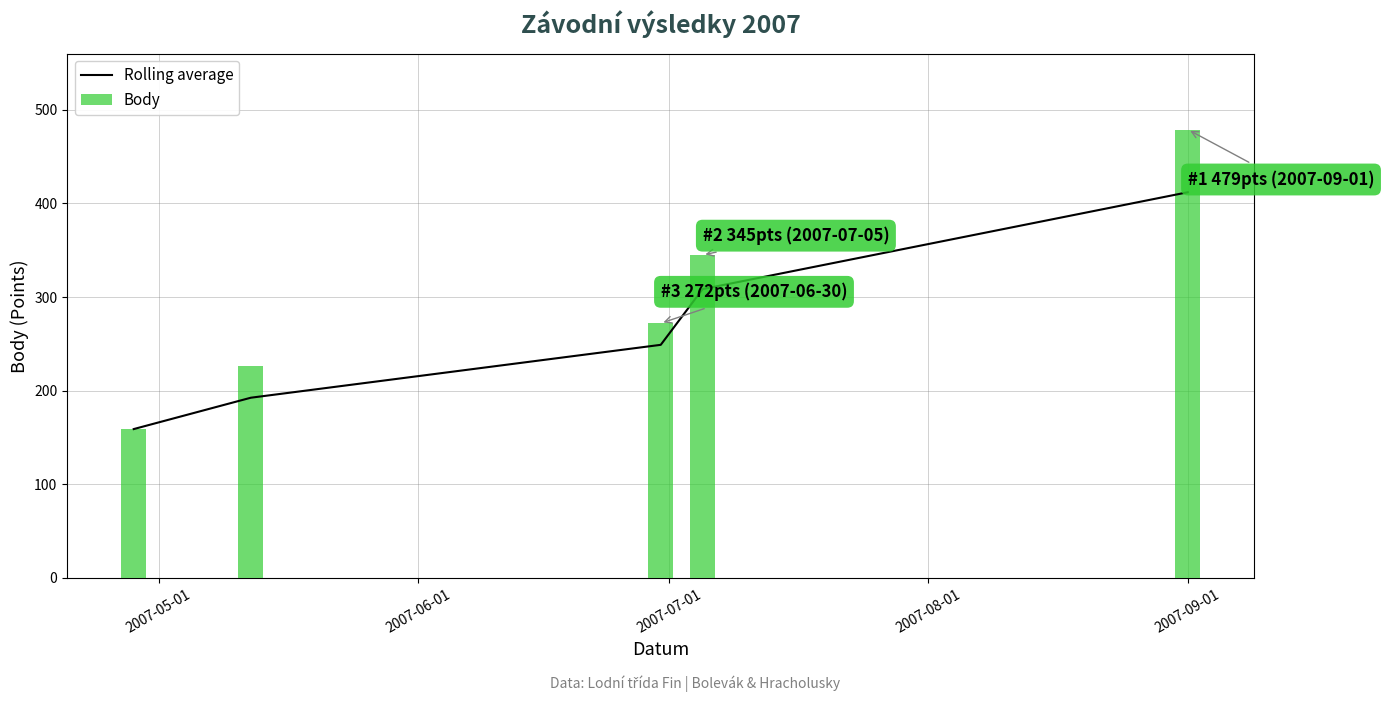

How many Body values are between 226 and 345?

3